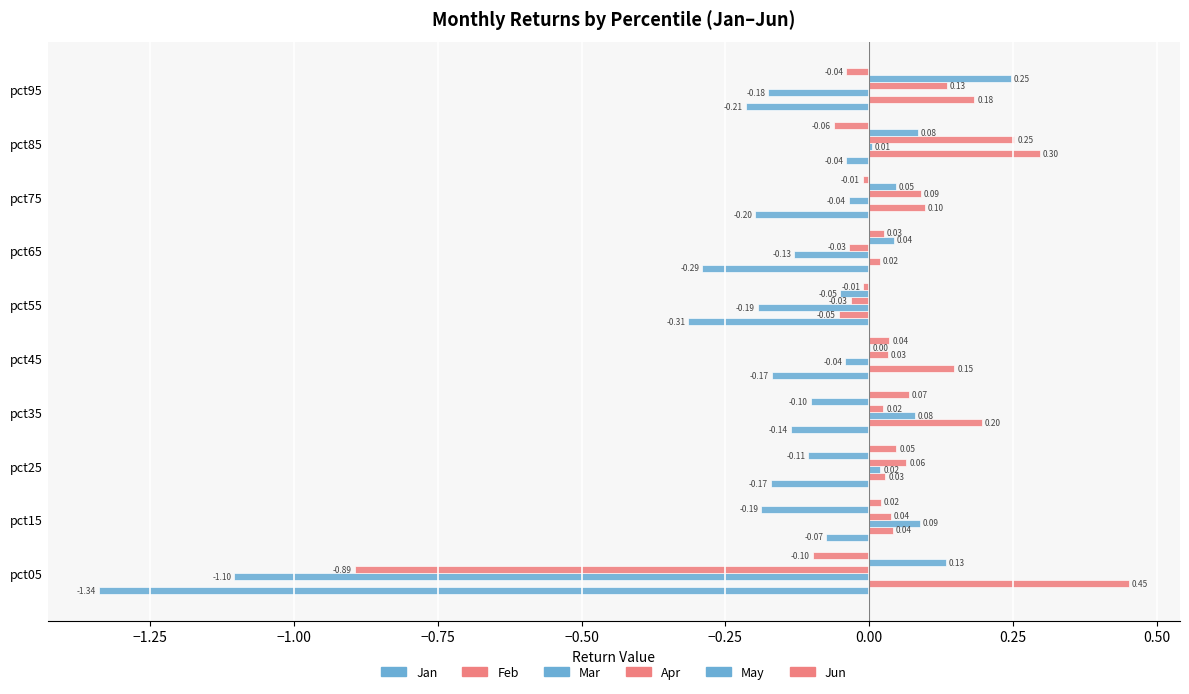

What is the difference between the maximum and minimum values in the May series?

0.4